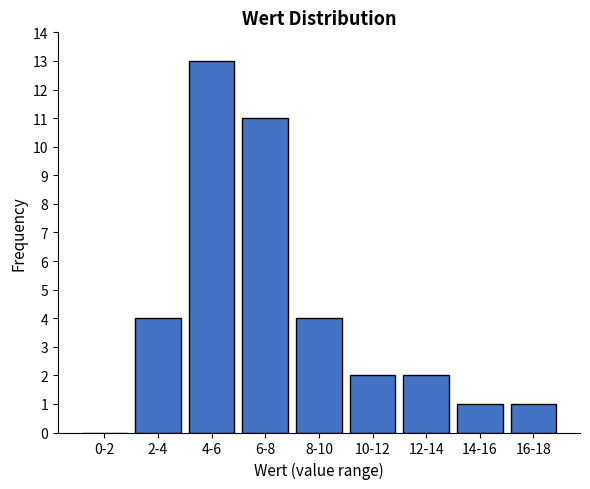

Reading right to left, transcribe all the data shown in this chart.

16-18=1	14-16=1	12-14=2	10-12=2	8-10=4	6-8=11	4-6=13	2-4=4	0-2=0